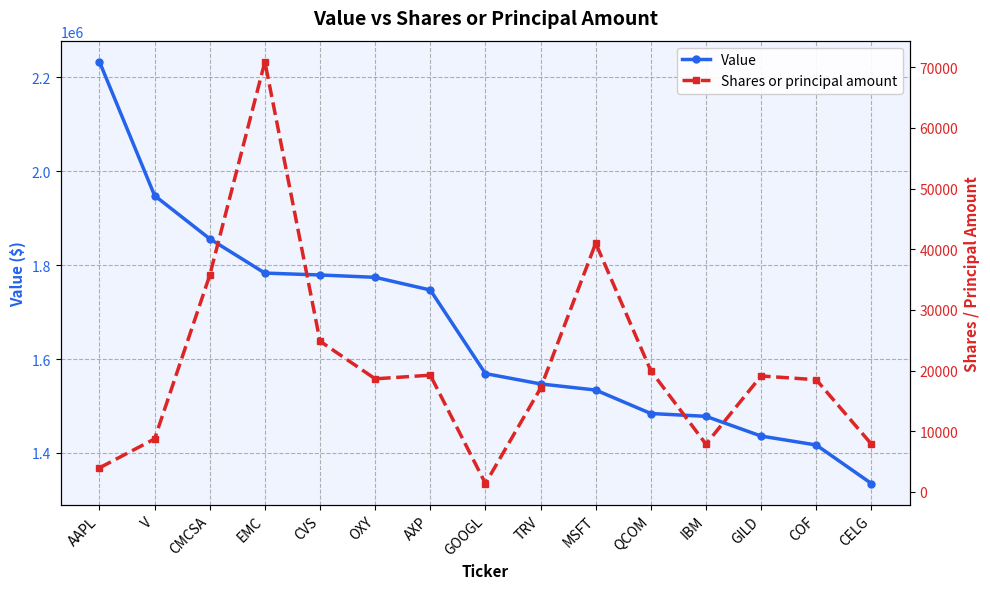

At which label is Shares or principal amount closest to 36150?

CMCSA